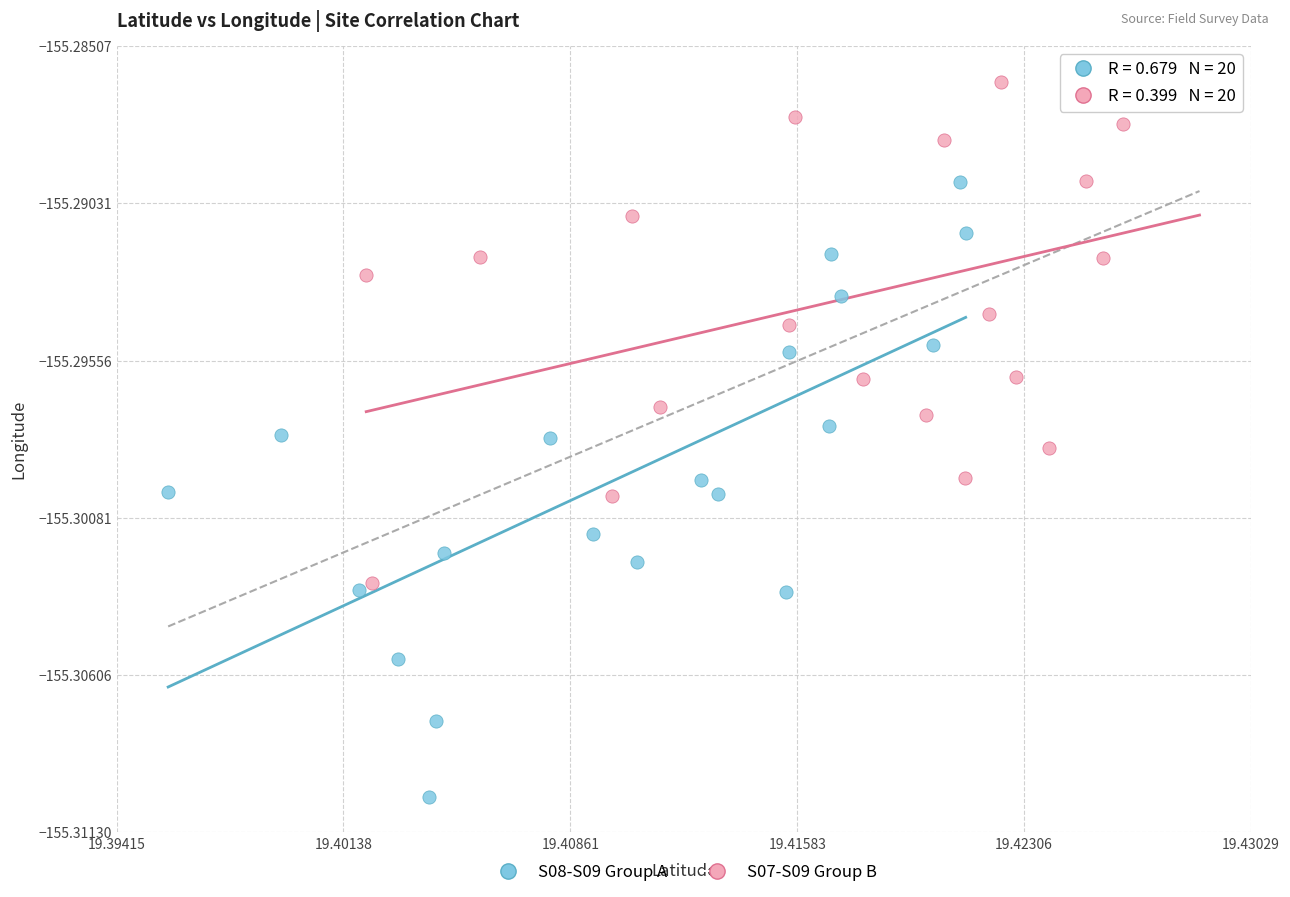

Which series reaches the maximum Y coordinate?

S07-S09 Group B